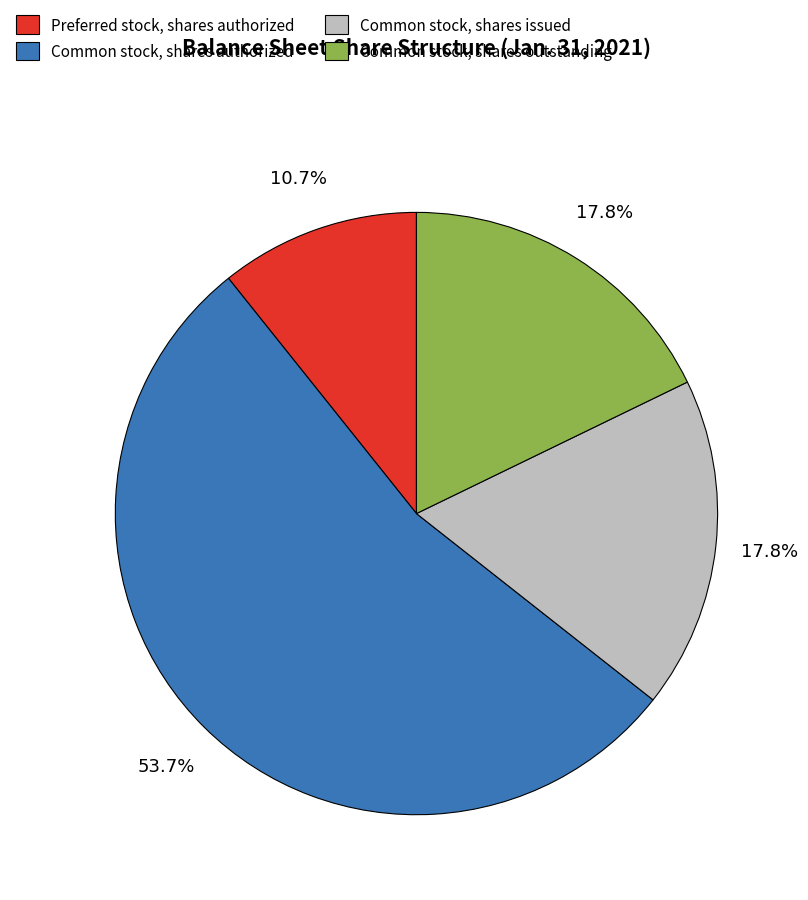

Is the sum of Common stock, shares issued and Preferred stock, shares authorized greater than half?

No